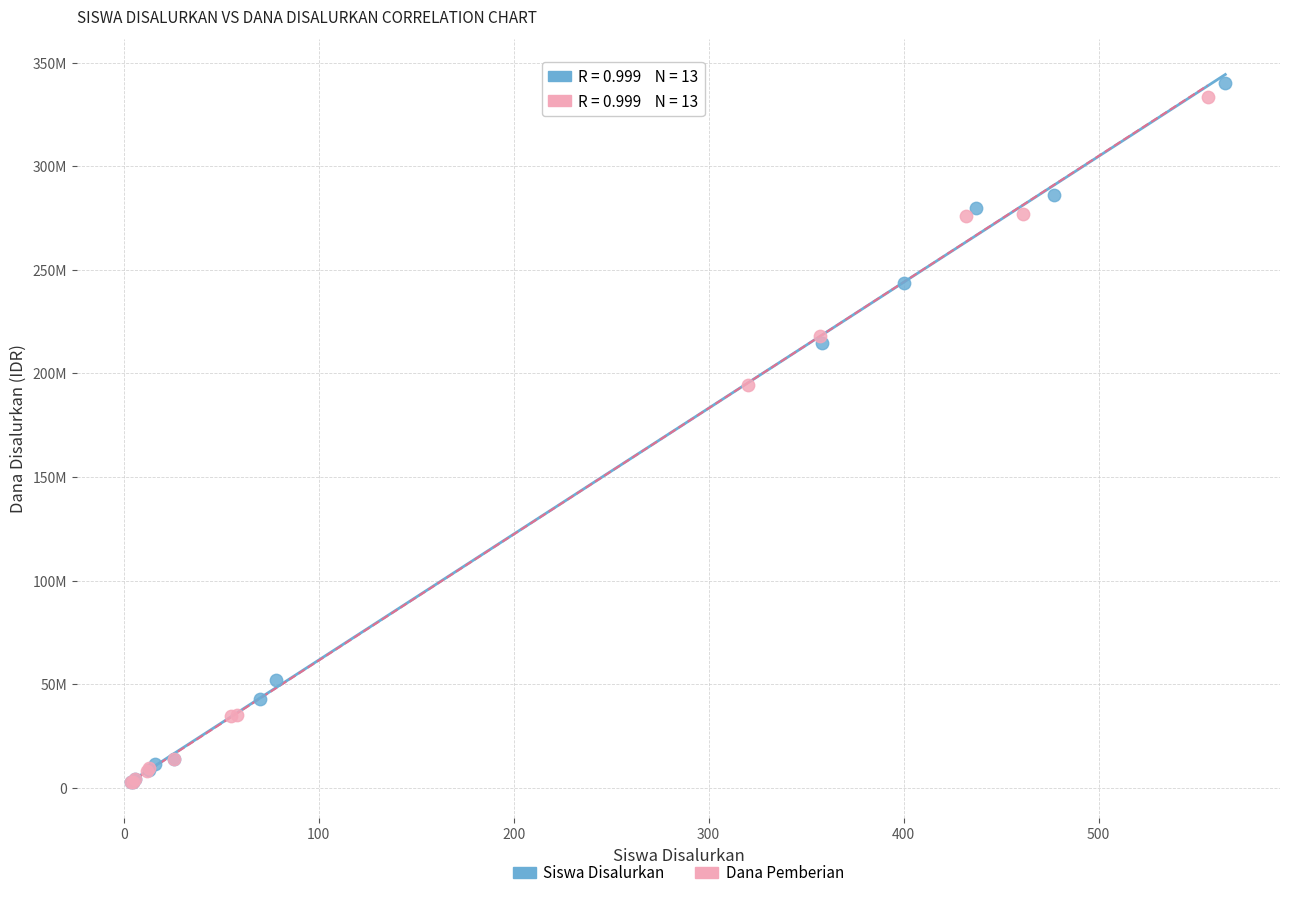

What are all the series names shown in the legend?

Siswa Disalurkan, Dana Pemberian